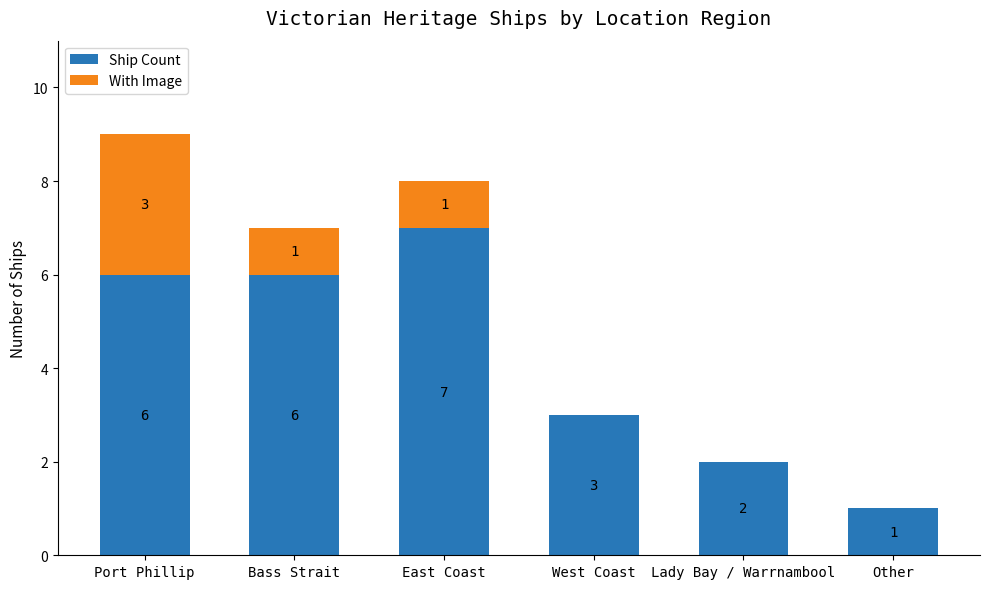

The Ship Count series shows 2 at West Coast. True or false?

False